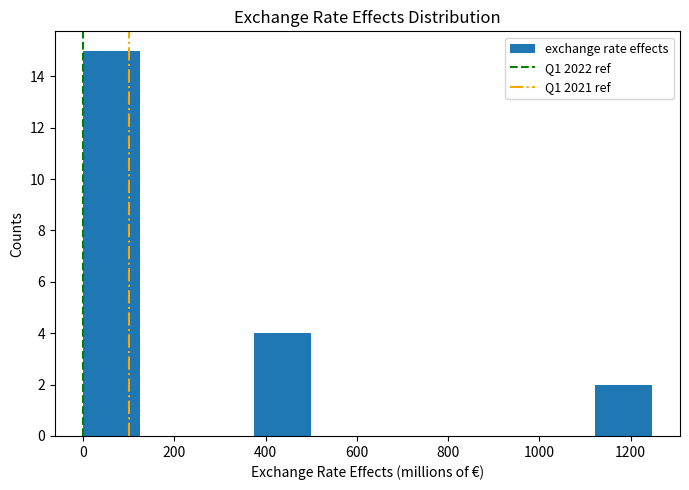

What is the height of the bar covering 380 to 500 on the x-axis? Neither the bar edges nor the heights are printed on the chart, so give them approximately, as read against the axes.

4